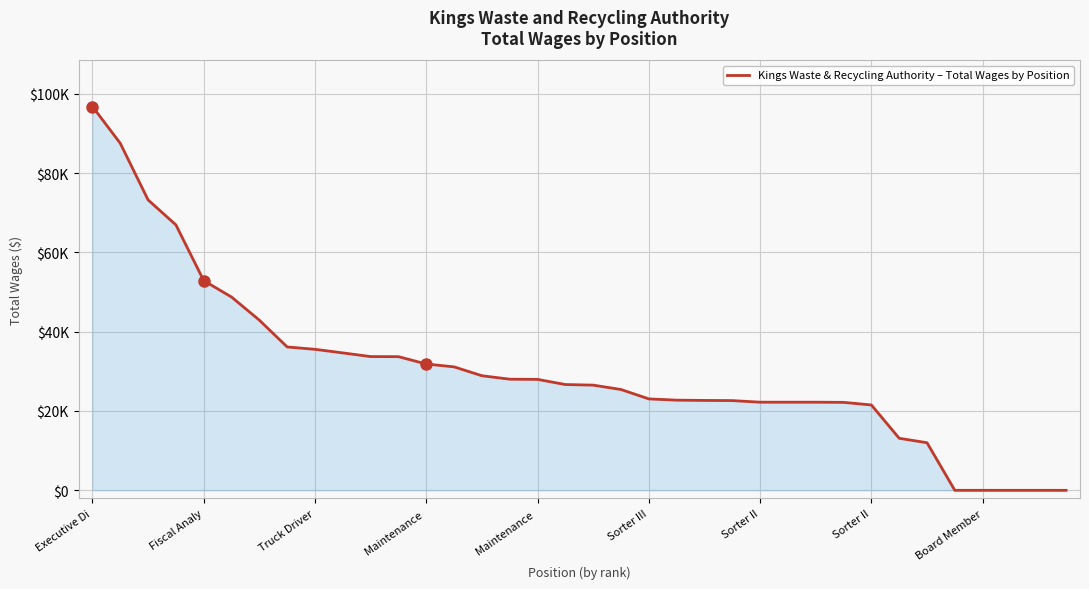

Does the chart display data point markers on the line(s)?

No